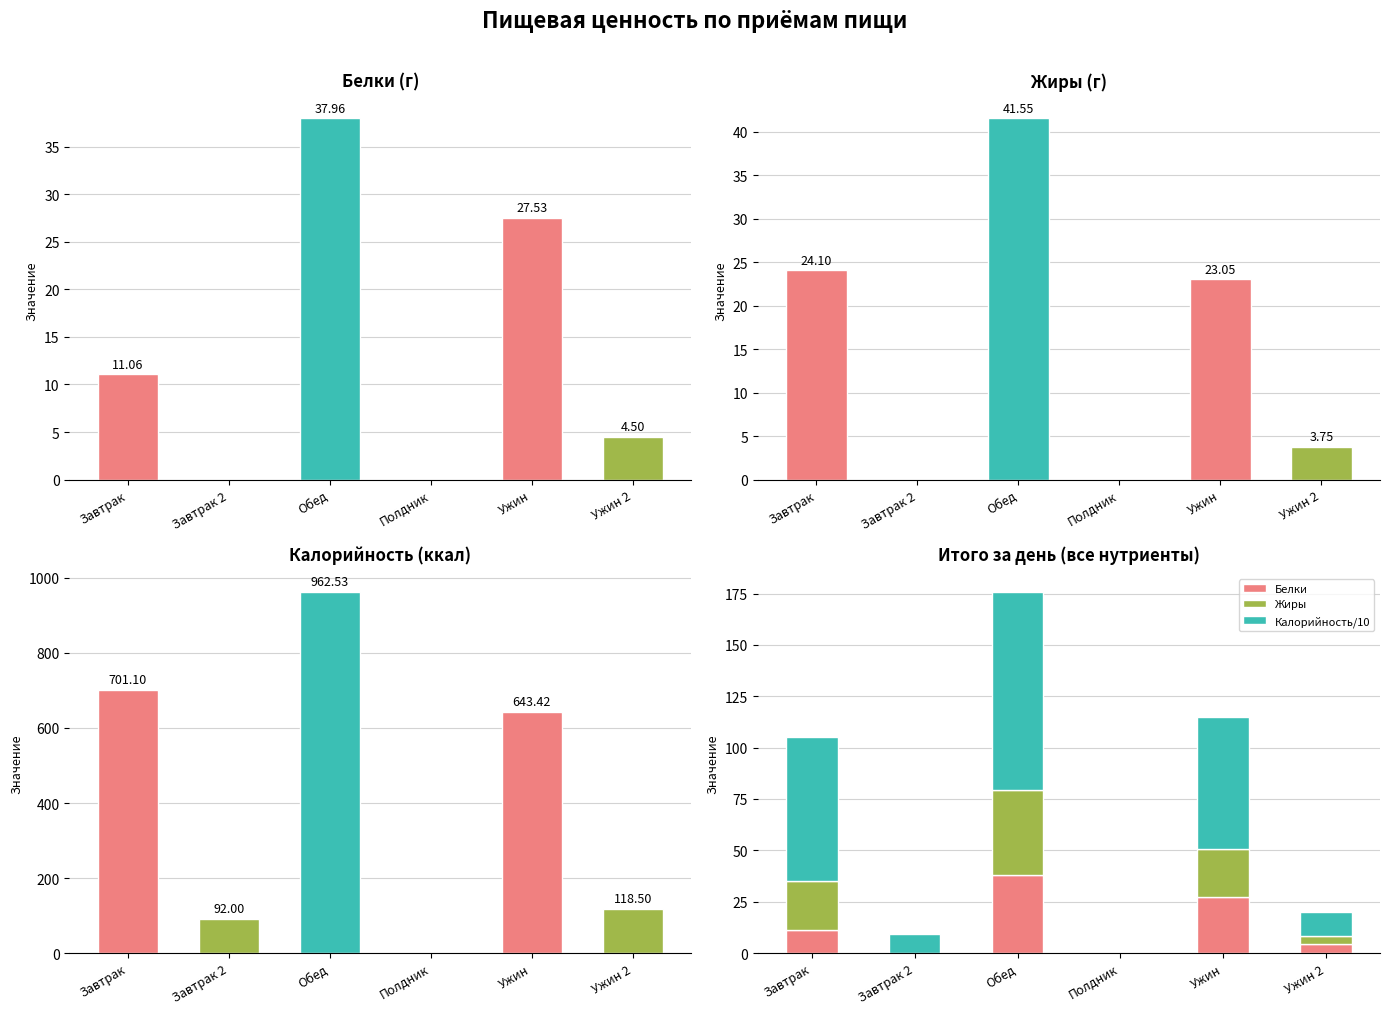

Is the value of Белки at Полдник greater than the value of Жиры at Ужин 2?

No